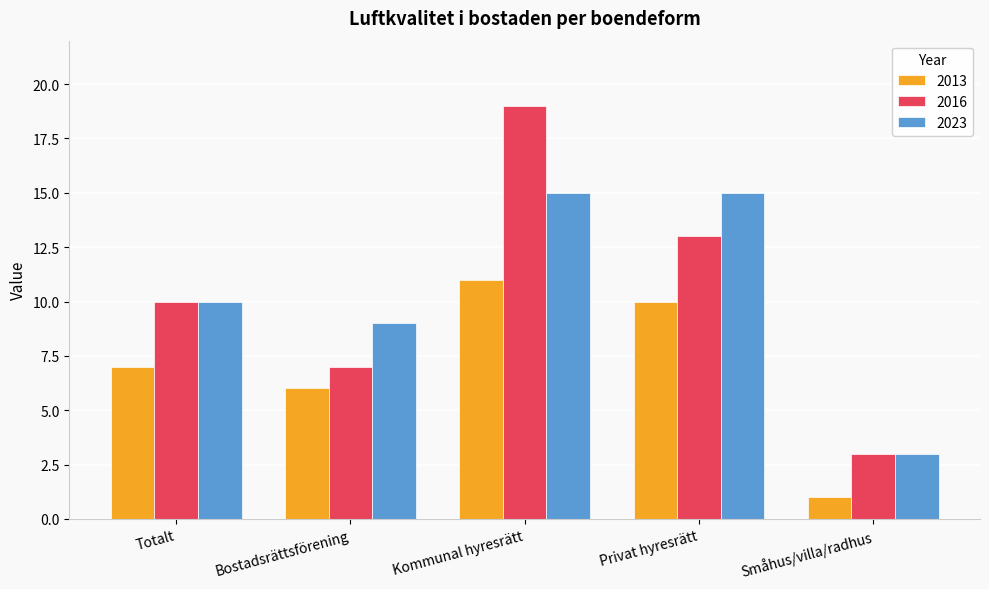

What is the difference between the highest and lowest values at Totalt?

3